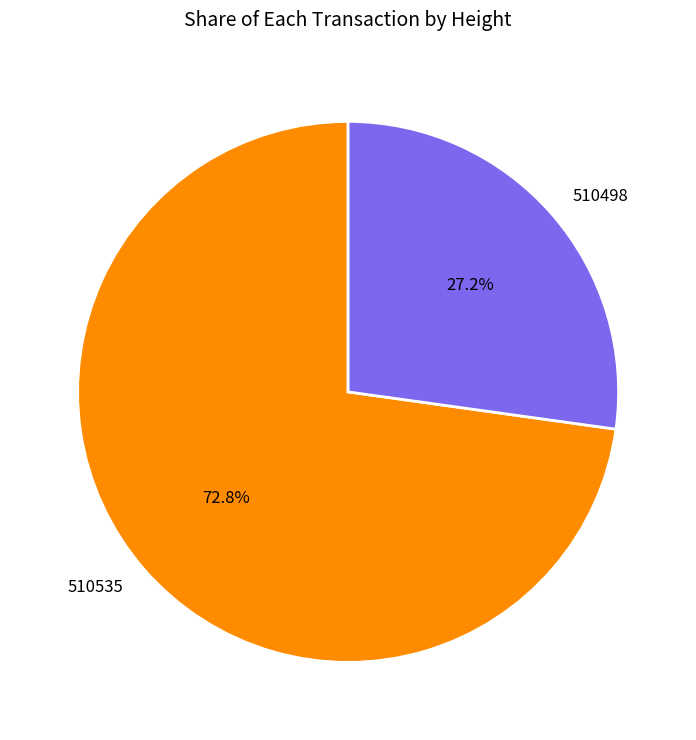

How many segments does this pie chart have?

2